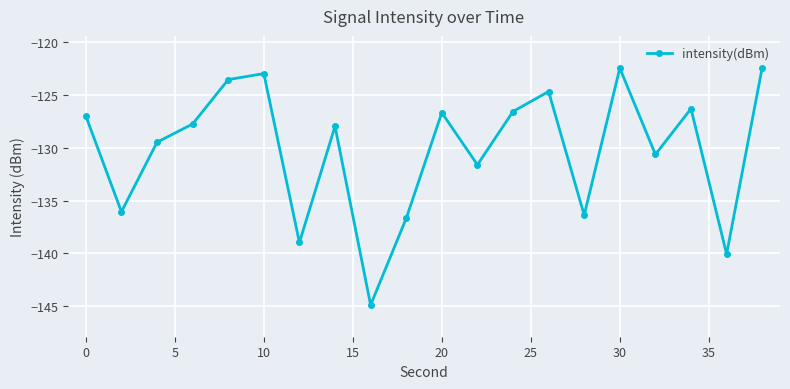

What is the greatest value displayed?

-122.4